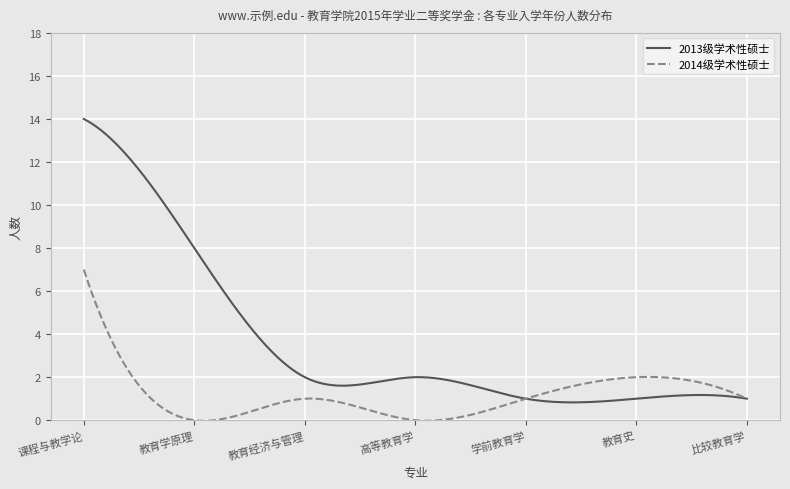

What is the greatest value displayed?

14.0